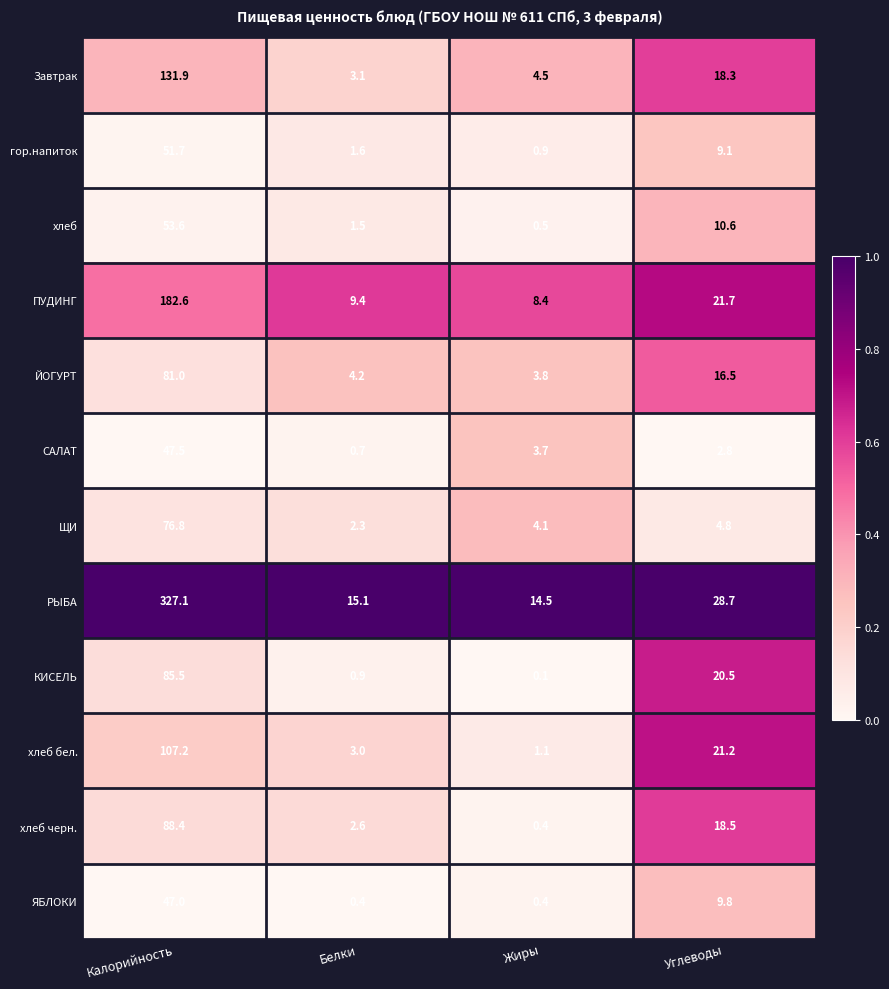

Rank the categories by Завтрак value from lowest to highest.

Белки, Жиры, Углеводы, Калорийность